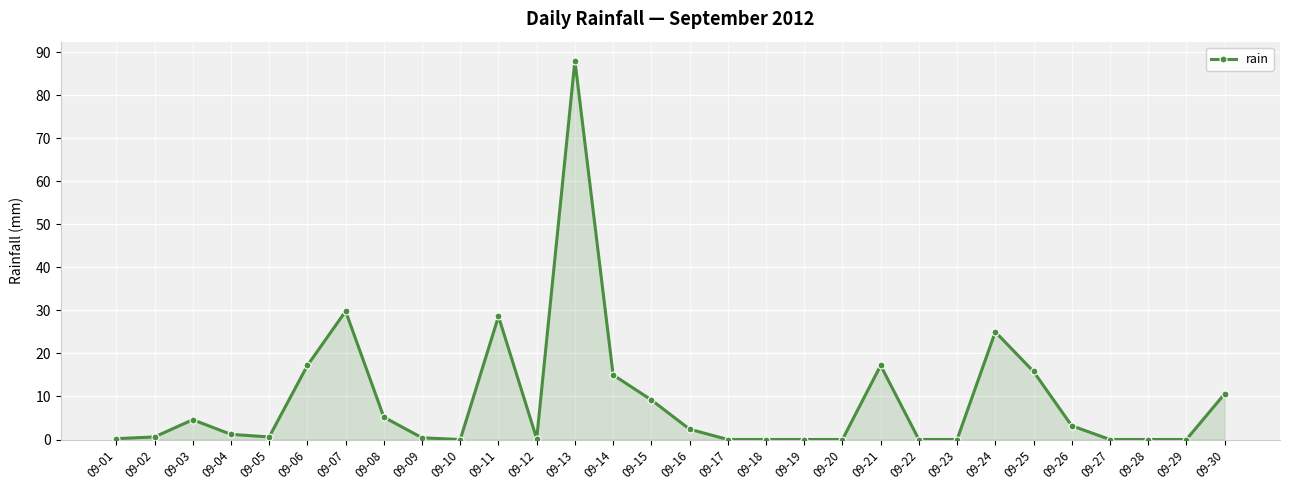

The chart shows a value of 0.0 at 09-22. True or false?

True